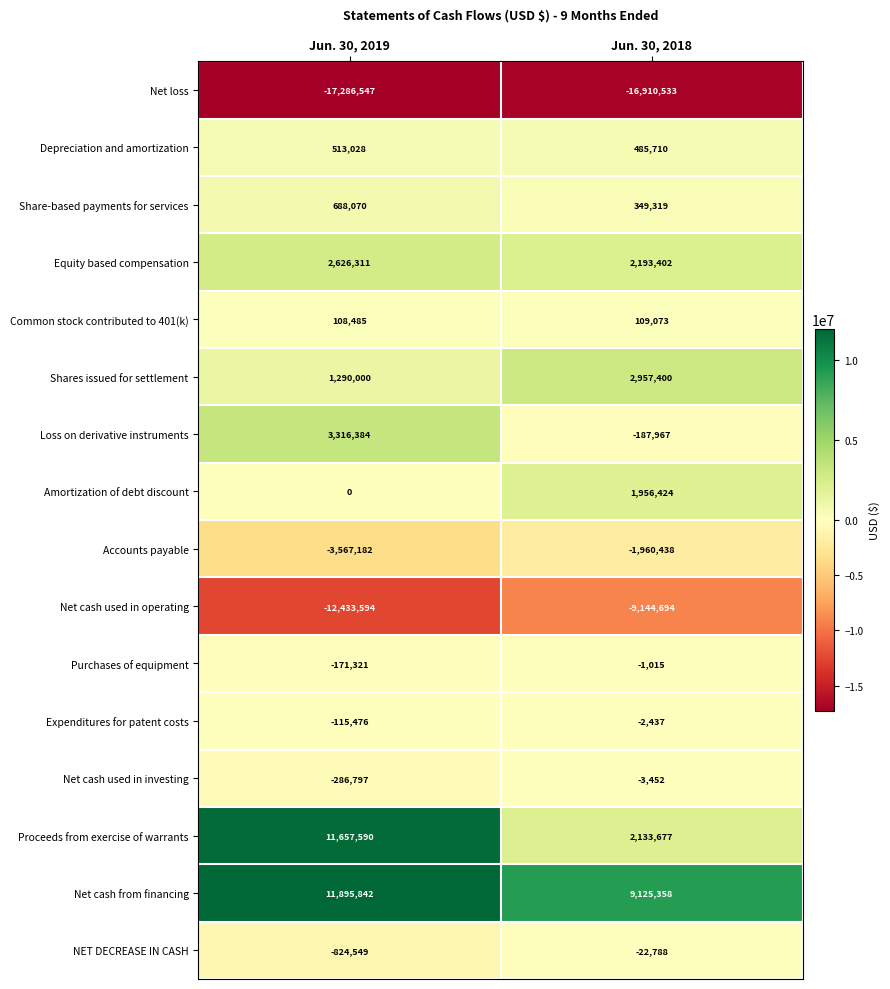

What is the difference between the Net cash from financing values at Jun. 30, 2019 and Jun. 30, 2018?

2770484